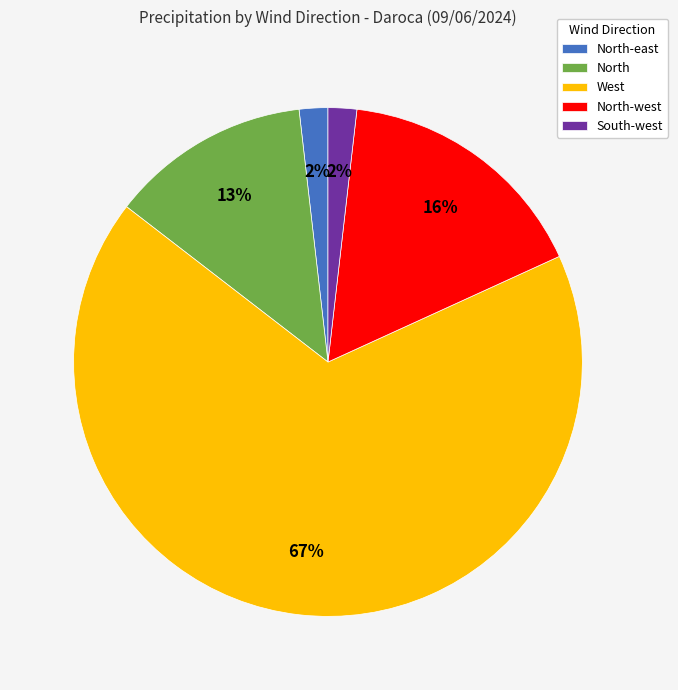

Count the number of slices in the pie.

5